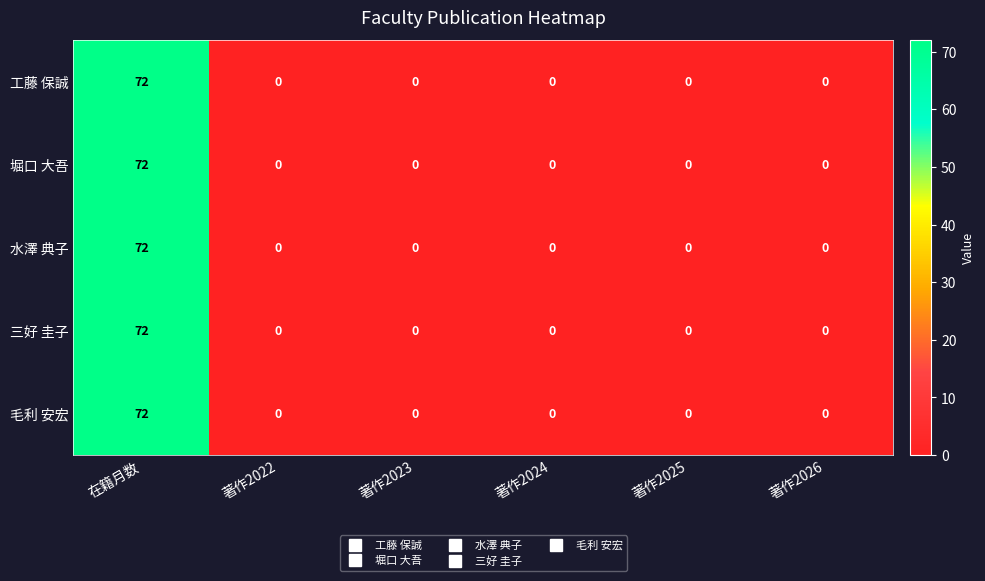

At which category is the sum across all series the highest?

在籍月数